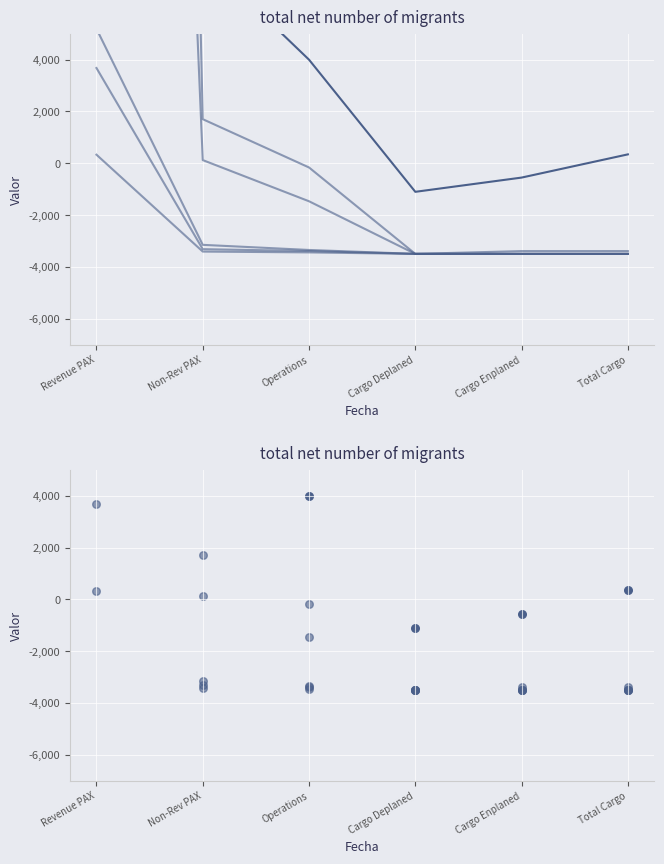

Which series has the widest spread of Y values?

TOTAL OTHER